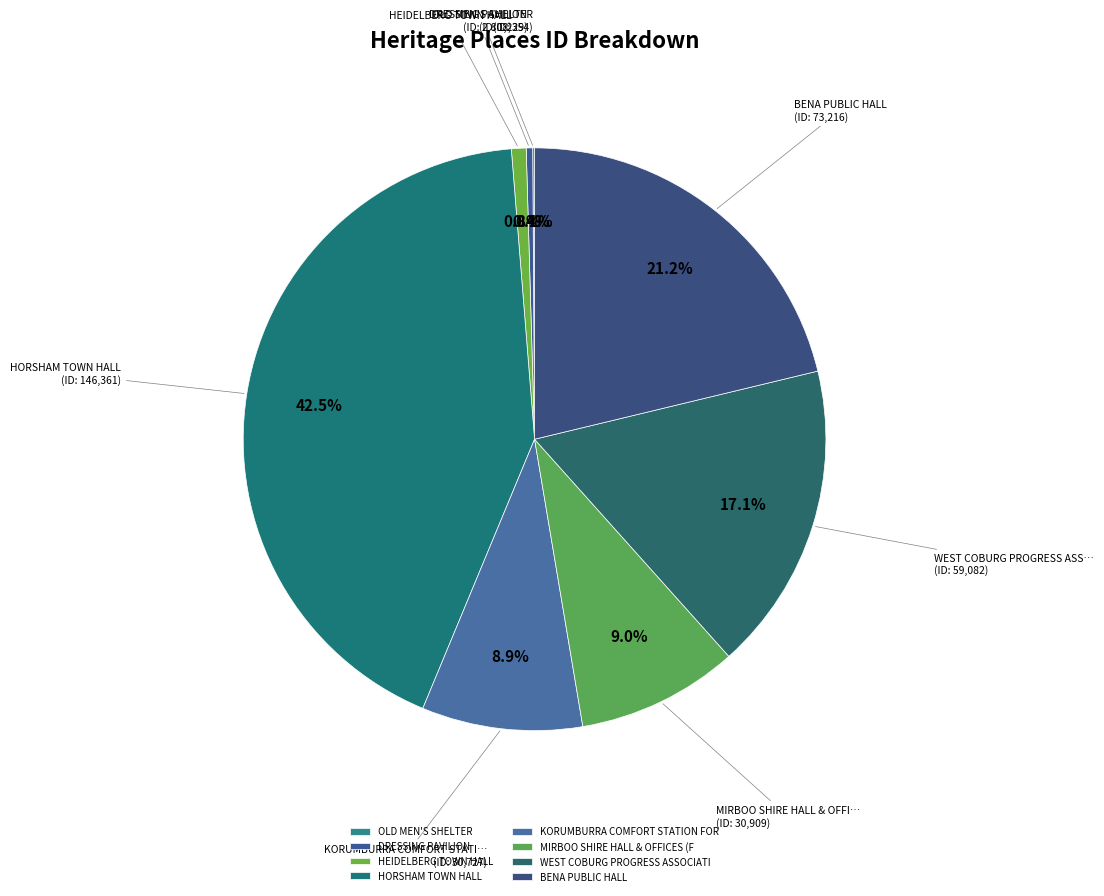

Rank the categories by value from highest to lowest.

HORSHAM TOWN HALL, BENA PUBLIC HALL, WEST COBURG PROGRESS ASSOCIATION HALL, MIRBOO SHIRE HALL & OFFICES (FORMER), KORUMBURRA COMFORT STATION FOR WOMEN, HEIDELBERG TOWN HALL, DRESSING PAVILION, OLD MEN'S SHELTER